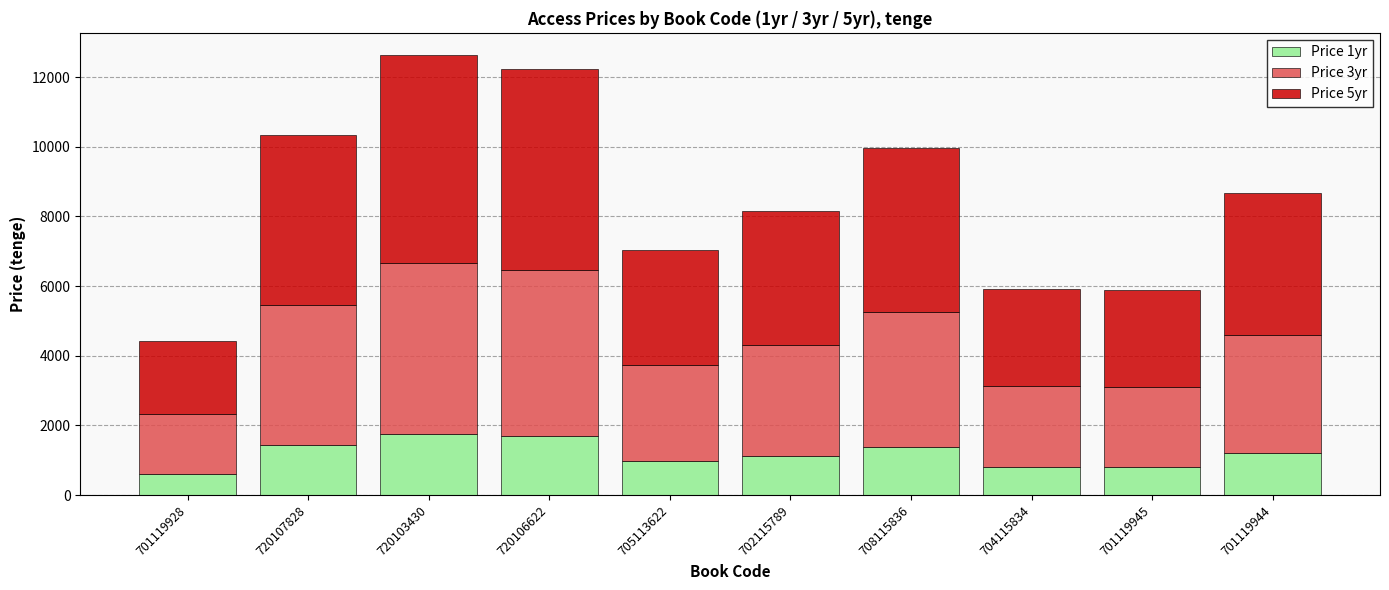

What is the lowest value of the Price 1yr series?

611.4